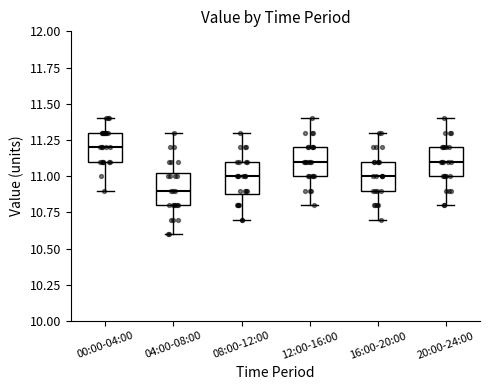

Reading left to right, transcribe this box plot: for each box, give where its median line is, the range the box spans, and where its two whiskers end, as read against the y-axis. The values are not printed on the chart, so give them approximately, as read against the axis.

00:00-04:00: median 11.20, box 11.10 to 11.30, whiskers 10.90 to 11.40
04:00-08:00: median 10.90, box 10.80 to 11.05, whiskers 10.60 to 11.30
08:00-12:00: median 11.00, box 10.90 to 11.10, whiskers 10.70 to 11.30
12:00-16:00: median 11.10, box 11.00 to 11.20, whiskers 10.80 to 11.40
16:00-20:00: median 11.00, box 10.90 to 11.10, whiskers 10.70 to 11.30
20:00-24:00: median 11.10, box 11.00 to 11.20, whiskers 10.80 to 11.40